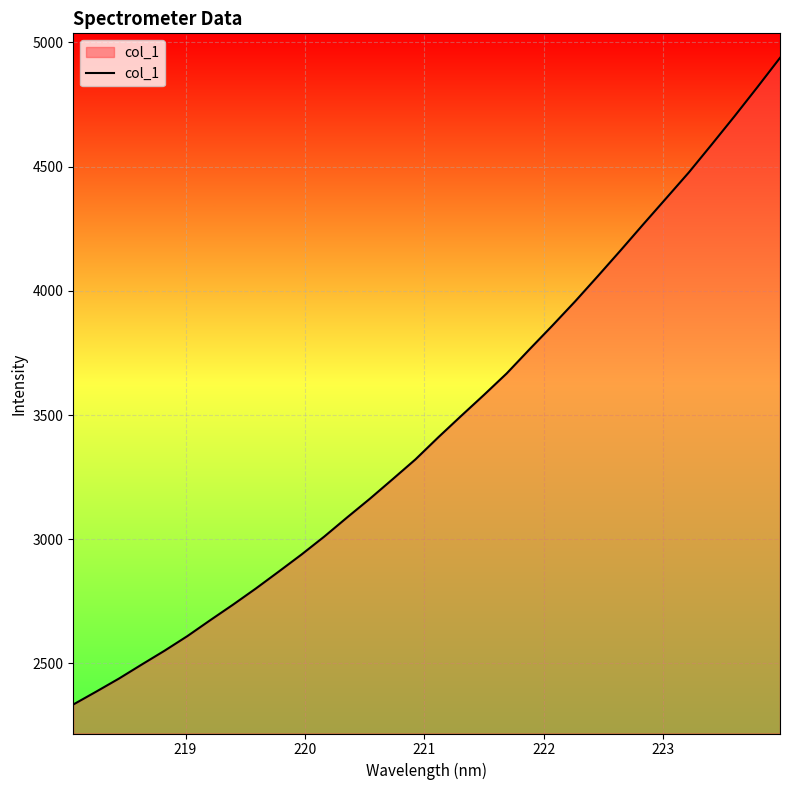

What is the minimum value shown in the chart?

2334.7